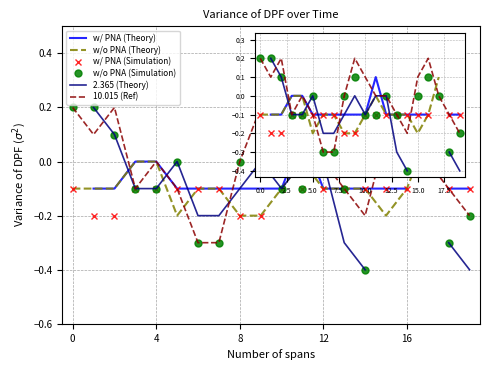

What is the smallest value displayed?

-0.4